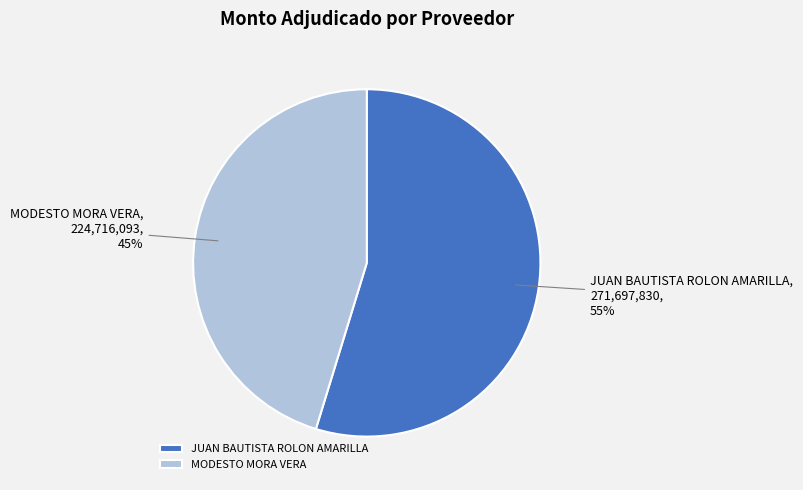

Combined, do JUAN BAUTISTA ROLON AMARILLA and MODESTO MORA VERA account for over 50%?

Yes